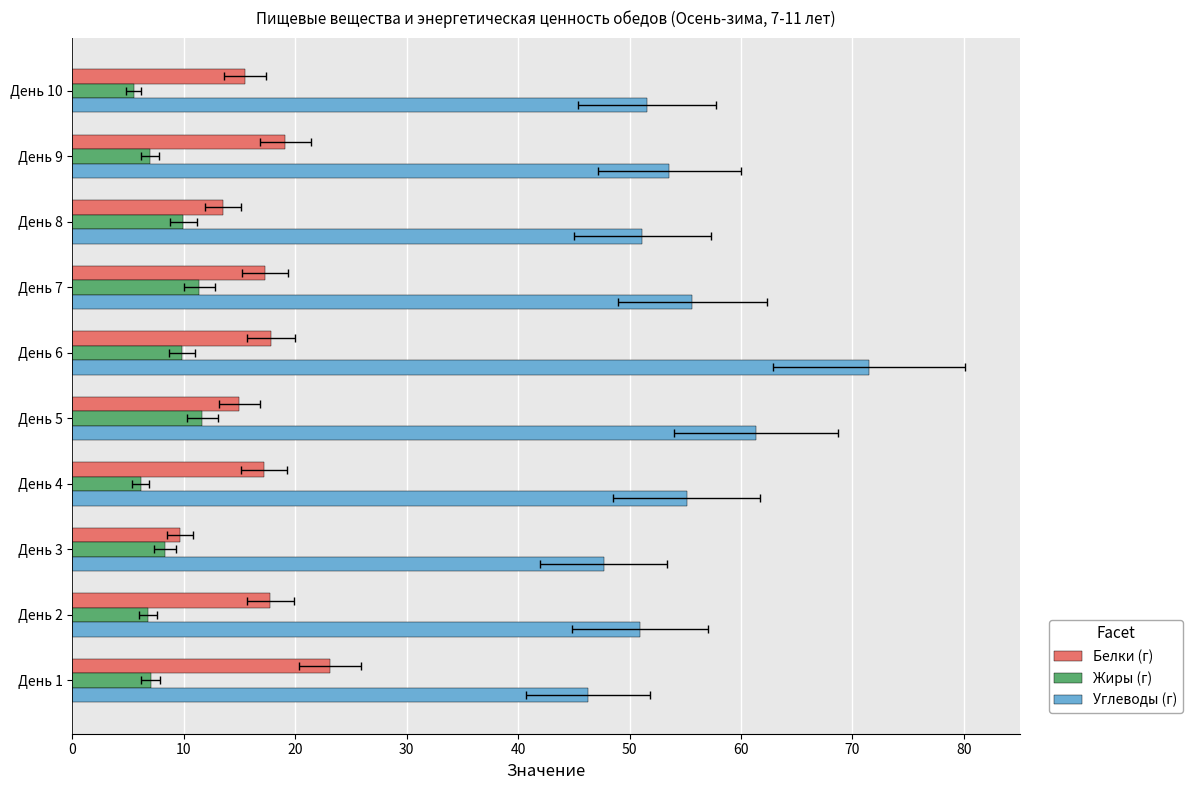

Rank the series at День 5 from lowest to highest value.

Жиры (г), Белки (г), Углеводы (г)